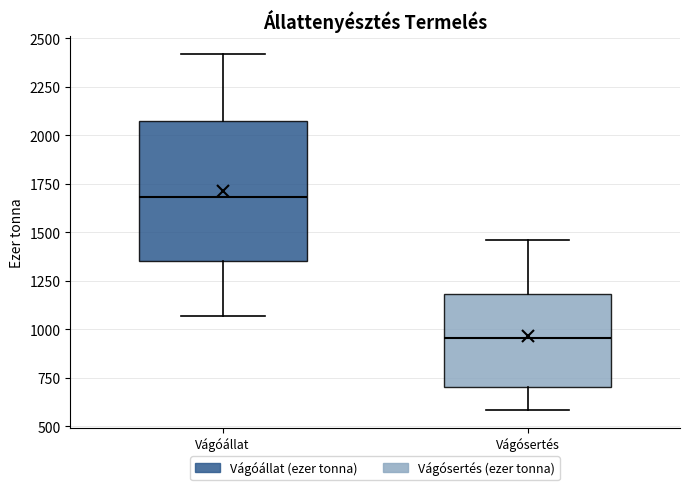

Where is the upper edge of the box for Vágóállat on the y-axis? The values are not printed on the chart, so give them approximately, as read against the axis.

2100